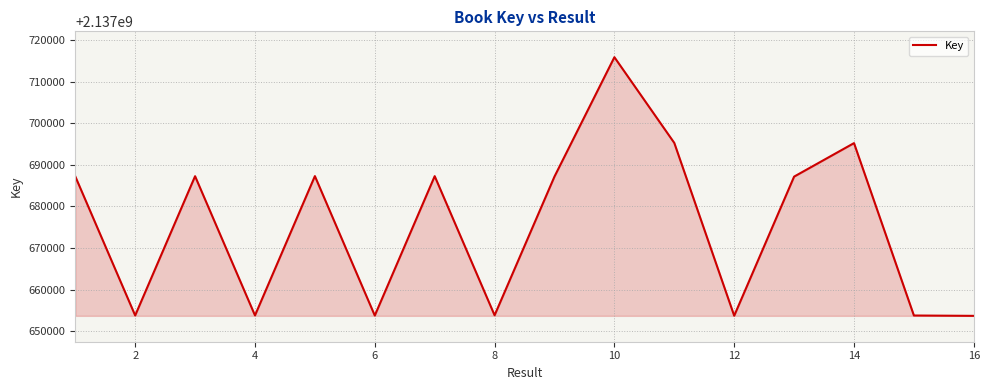

What is the difference between the maximum and minimum values?

62182